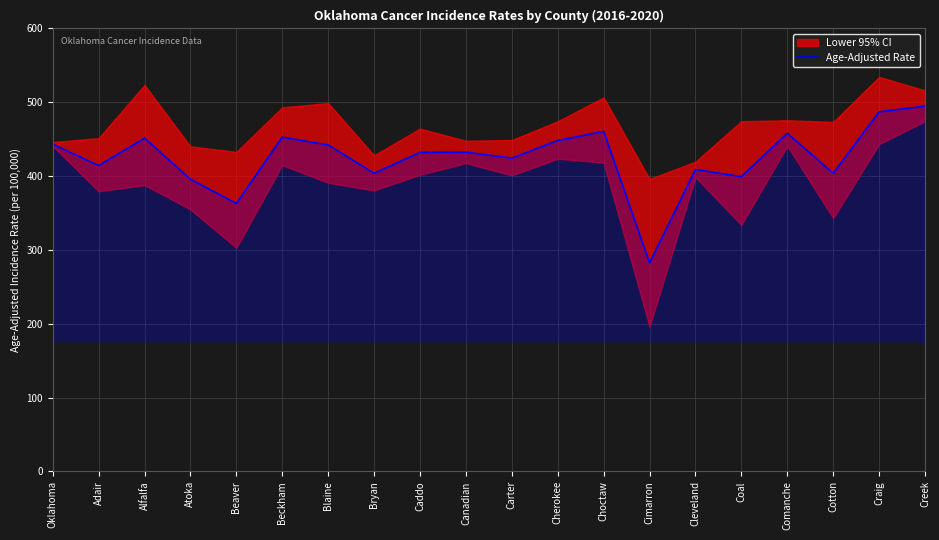

What is the difference between the maximum and minimum values?

212.4